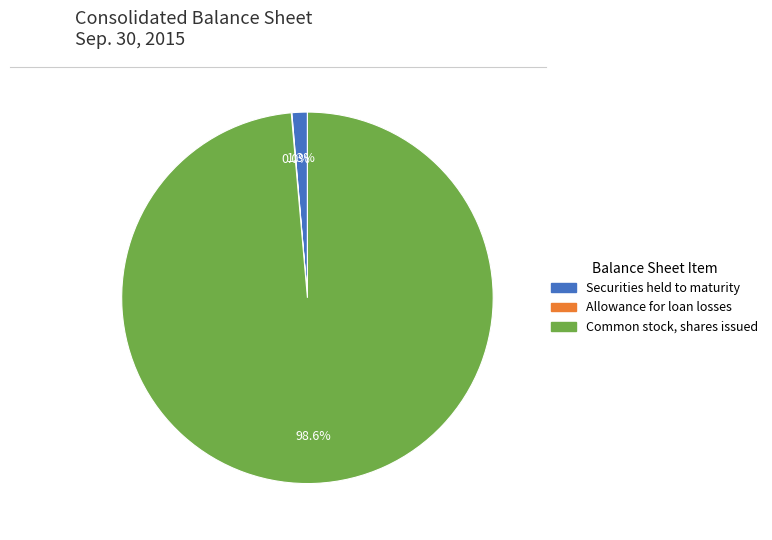

How many segments does this pie chart have?

3